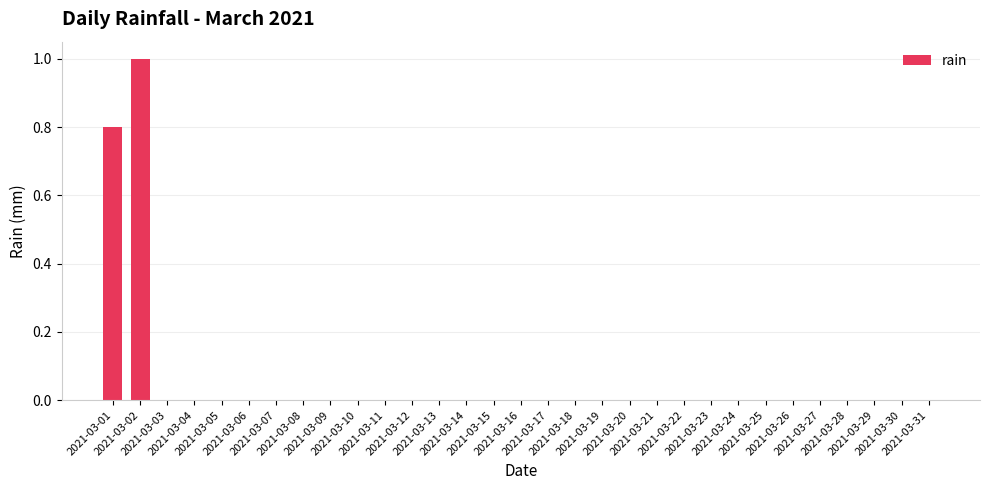

Reading left to right, what are all the values shown in this chart?

0.8	1.0	0.0	0.0	0.0	0.0	0.0	0.0	0.0	0.0	0.0	0.0	0.0	0.0	0.0	0.0	0.0	0.0	0.0	0.0	0.0	0.0	0.0	0.0	0.0	0.0	0.0	0.0	0.0	0.0	0.0